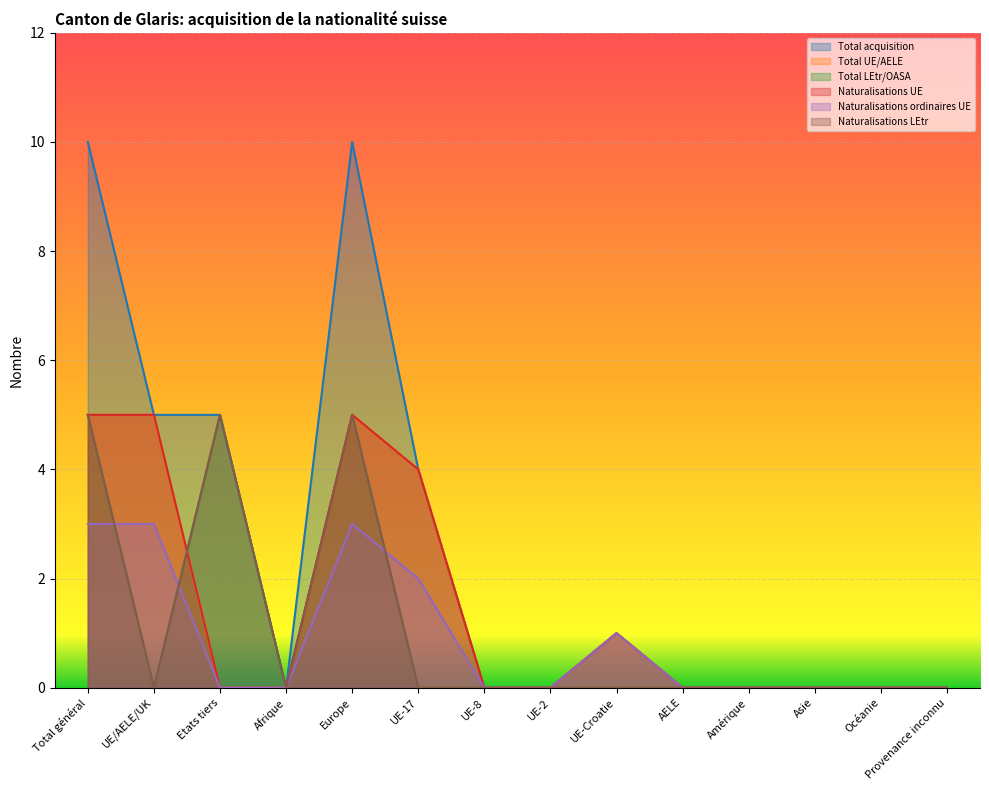

How many interior local peaks does the Naturalisations UE series have?

2